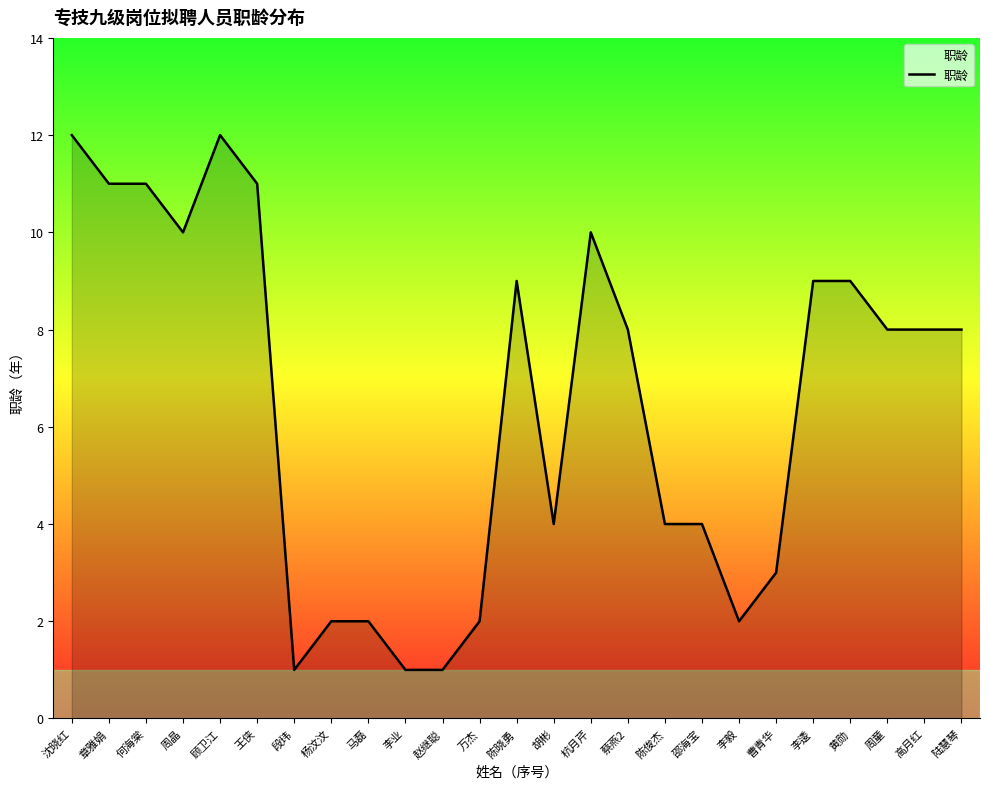

The value at 邵海宝 is 4. True or false?

True